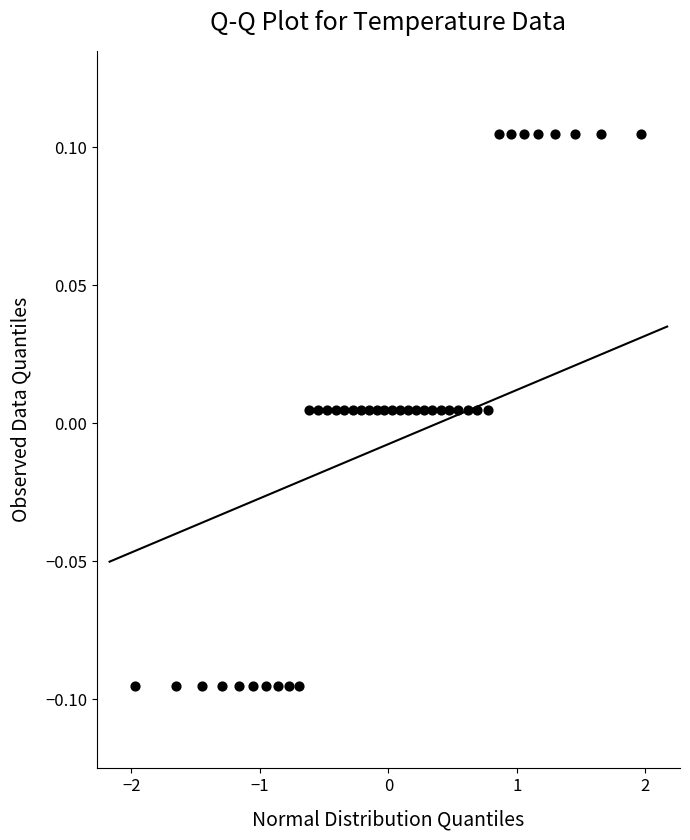

What is the range of X values (max minus min)?

3.9